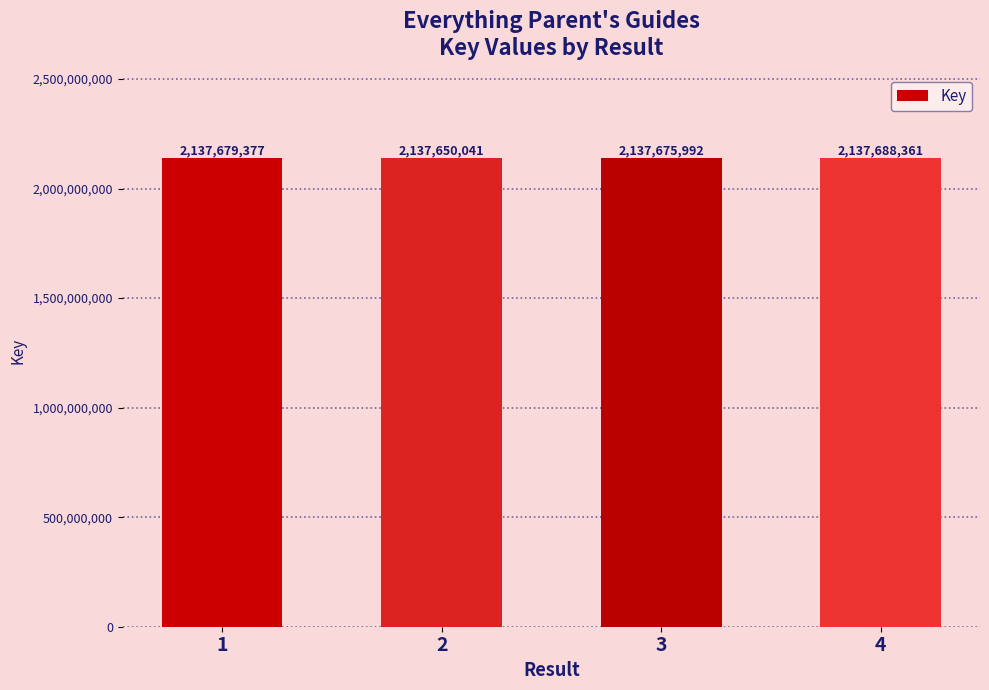

What is the smallest value displayed?

2137650041